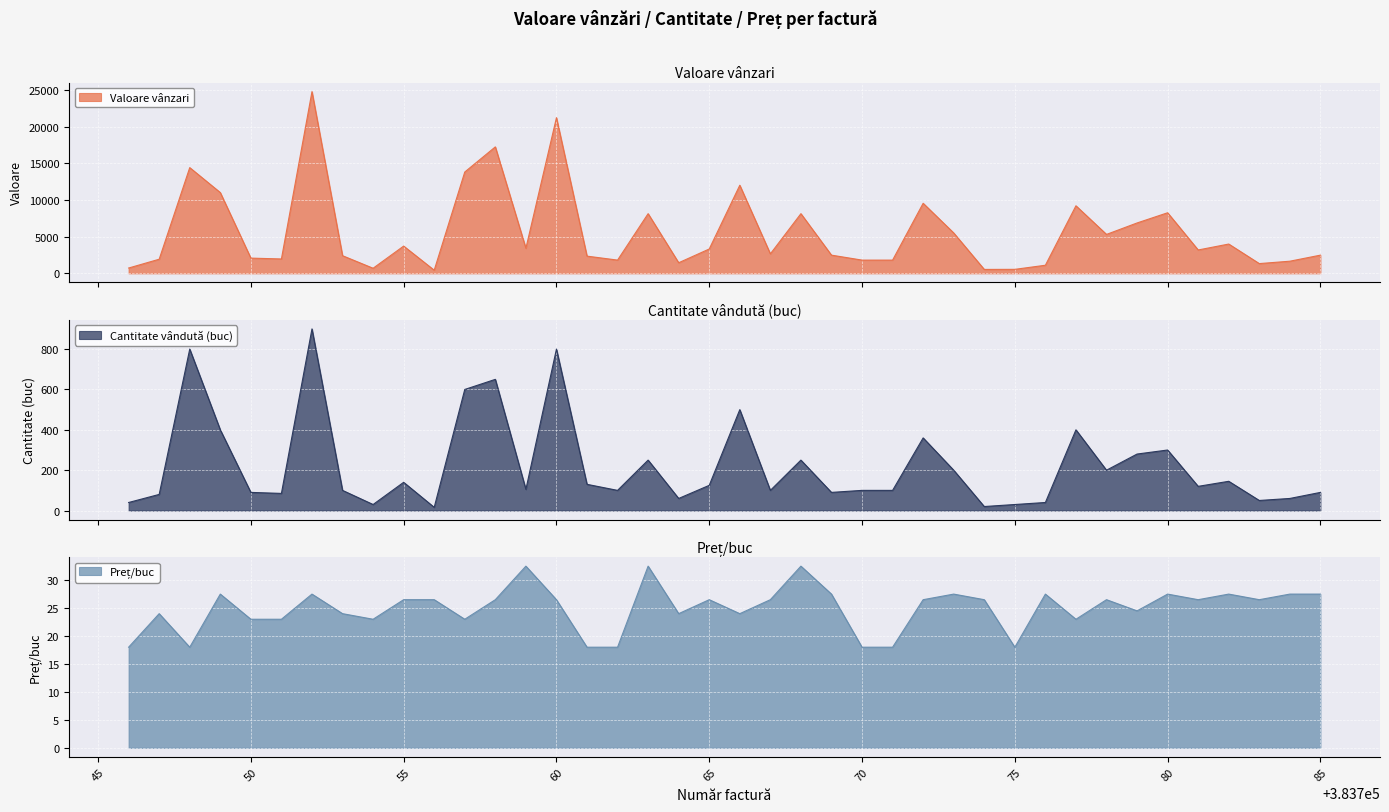

True or false: Valoare vânzari has a value of 1036.2 at 383769.

False